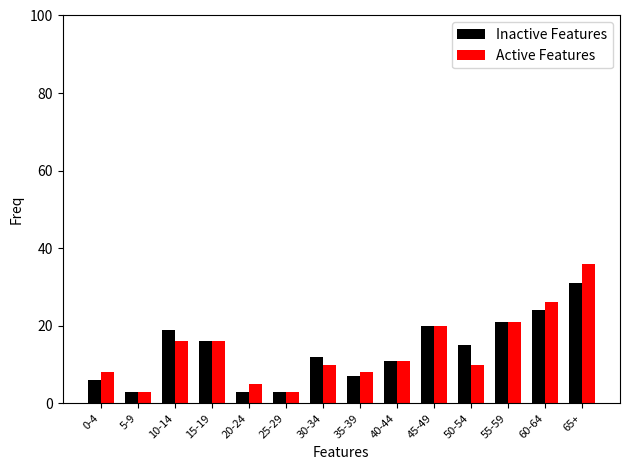

What is the label of the 3rd bar from the right?

55-59